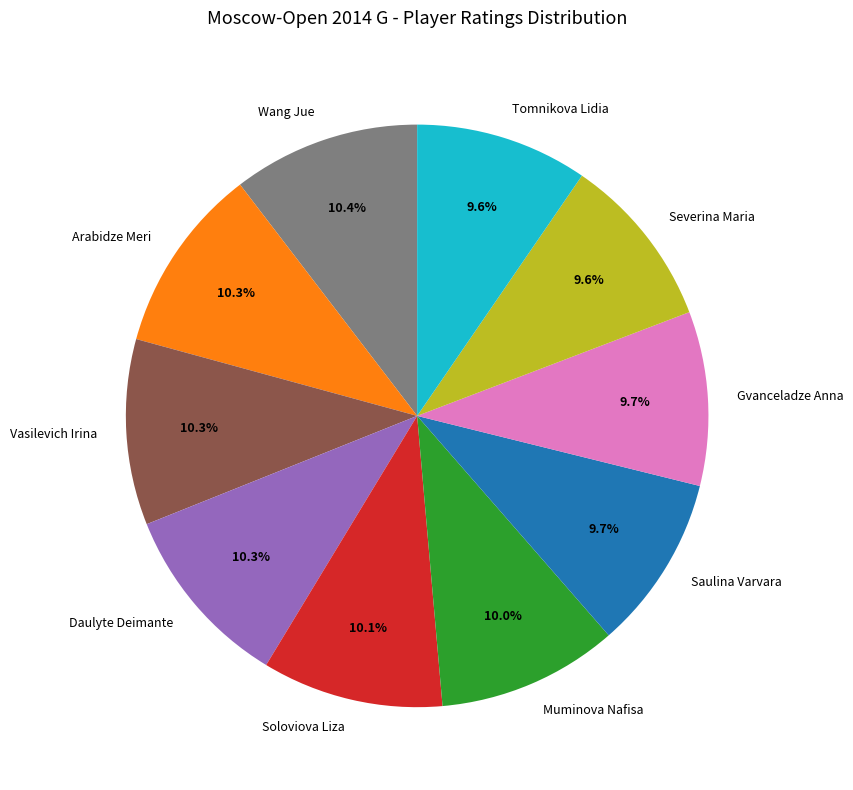

What portion of the pie excludes Muminova Nafisa?

90.0%